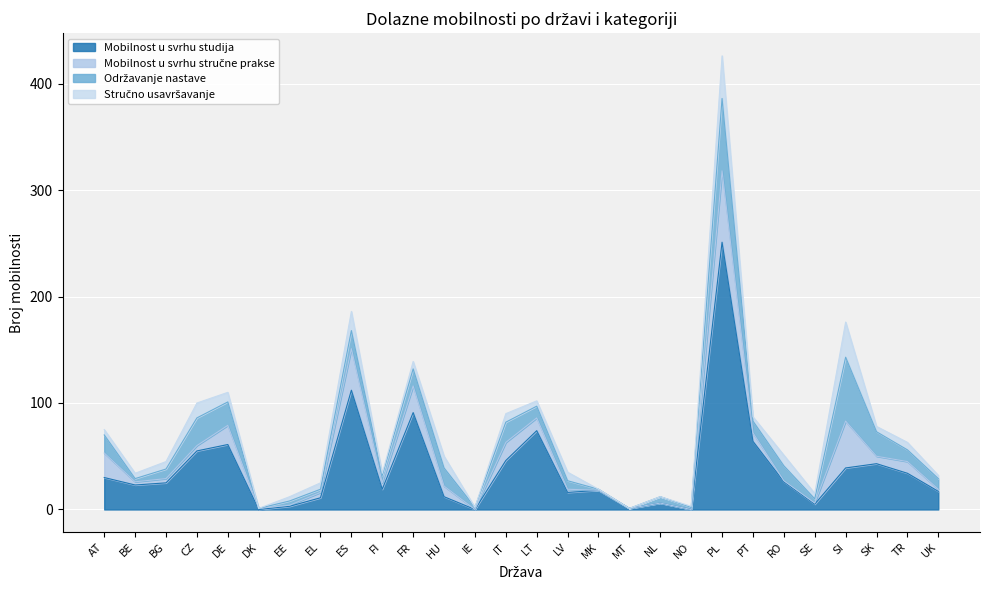

True or false: Mobilnost u svrhu studija has more than 0 interior local peaks.

True